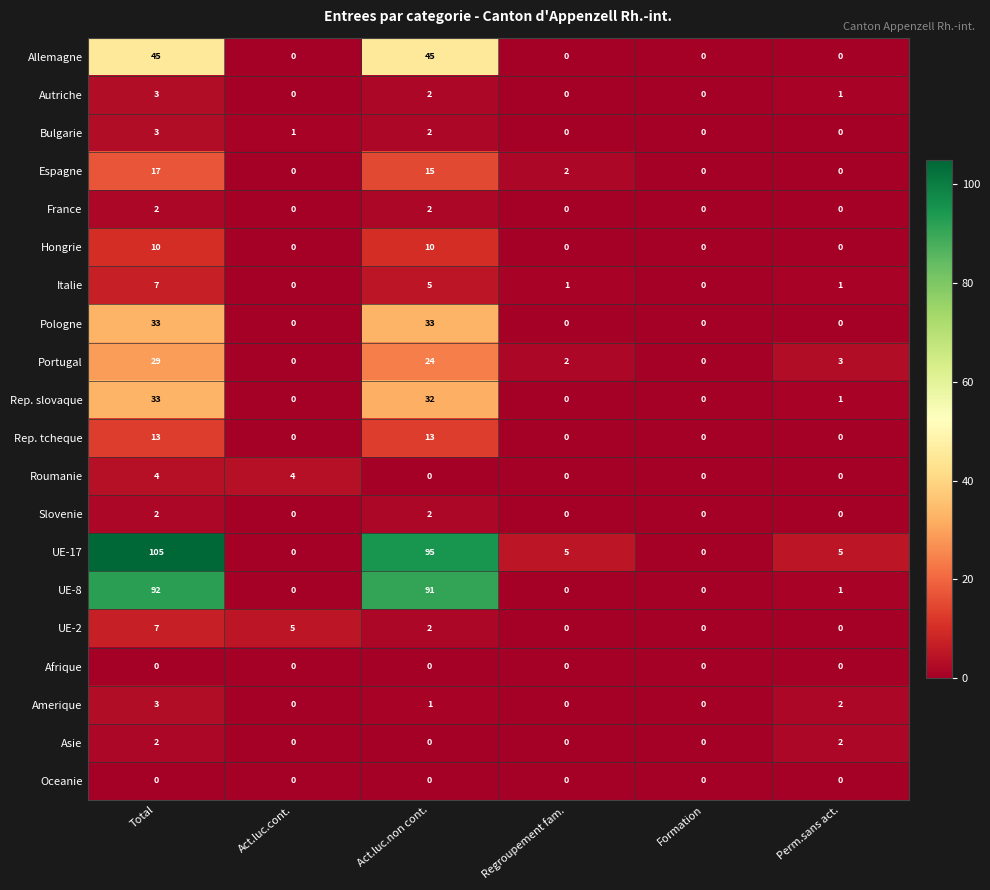

The value of Roumanie at Perm.sans act. is 2. True or false?

False